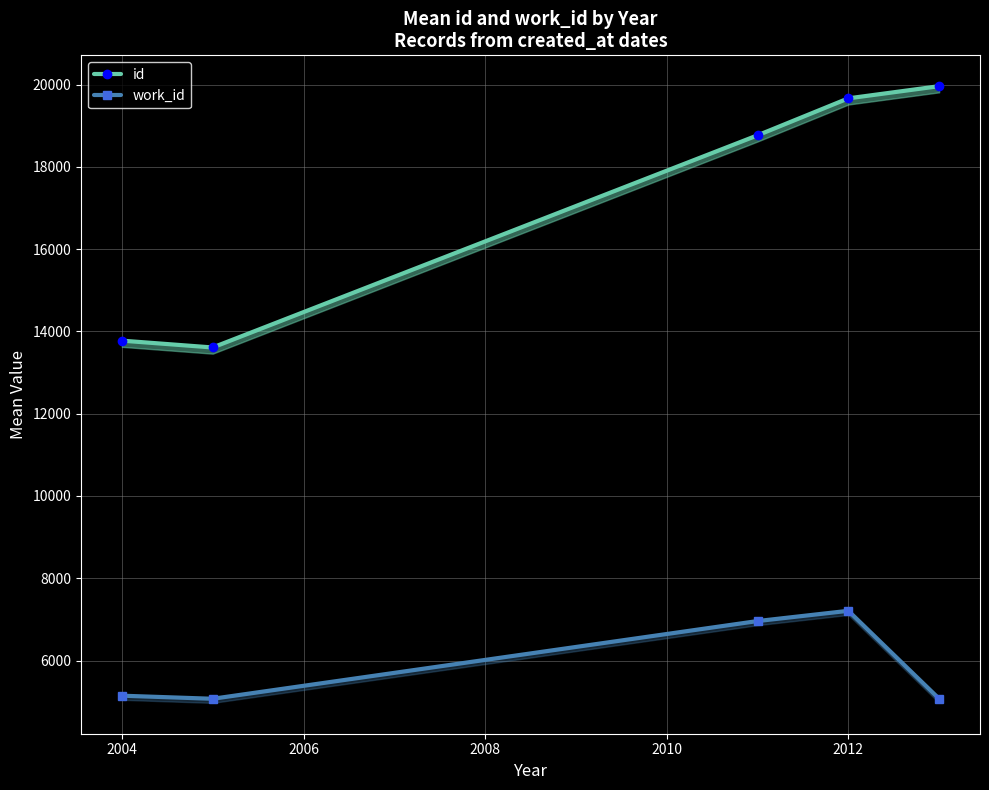

How many lines are shown in the chart?

2